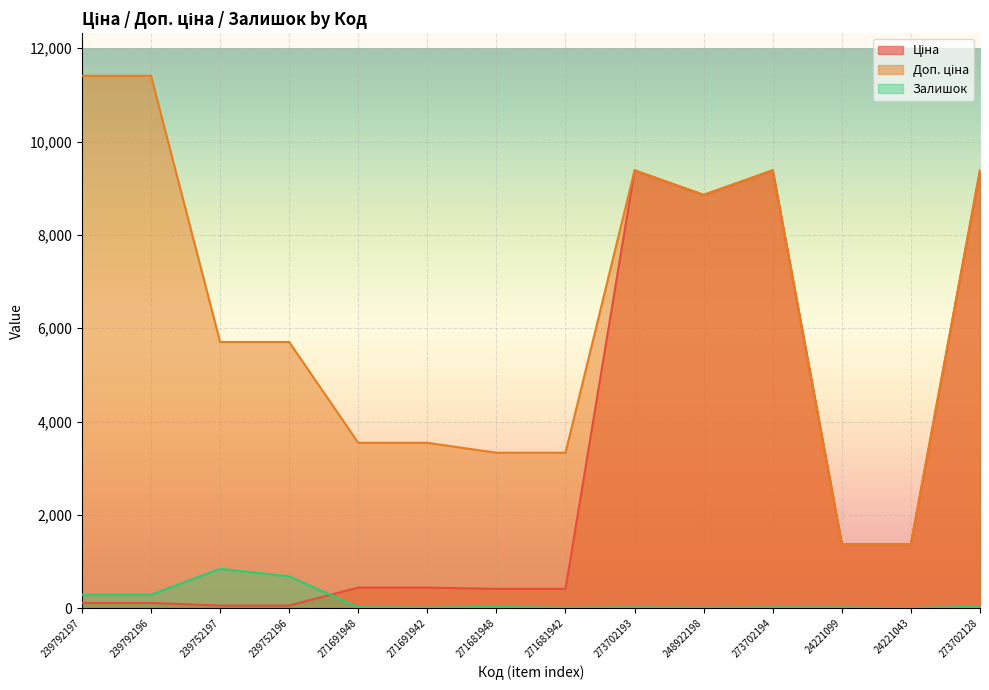

What is the value of the Доп. ціна point at the 10th from the left?

8856.7